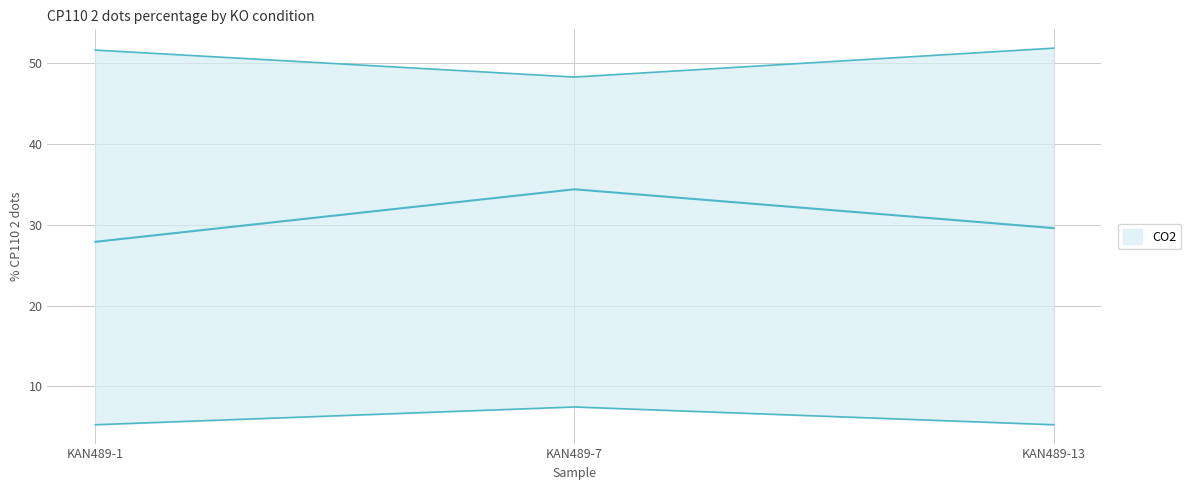

What is the value of the CEP89 KO point at the 2nd from the left?

7.5